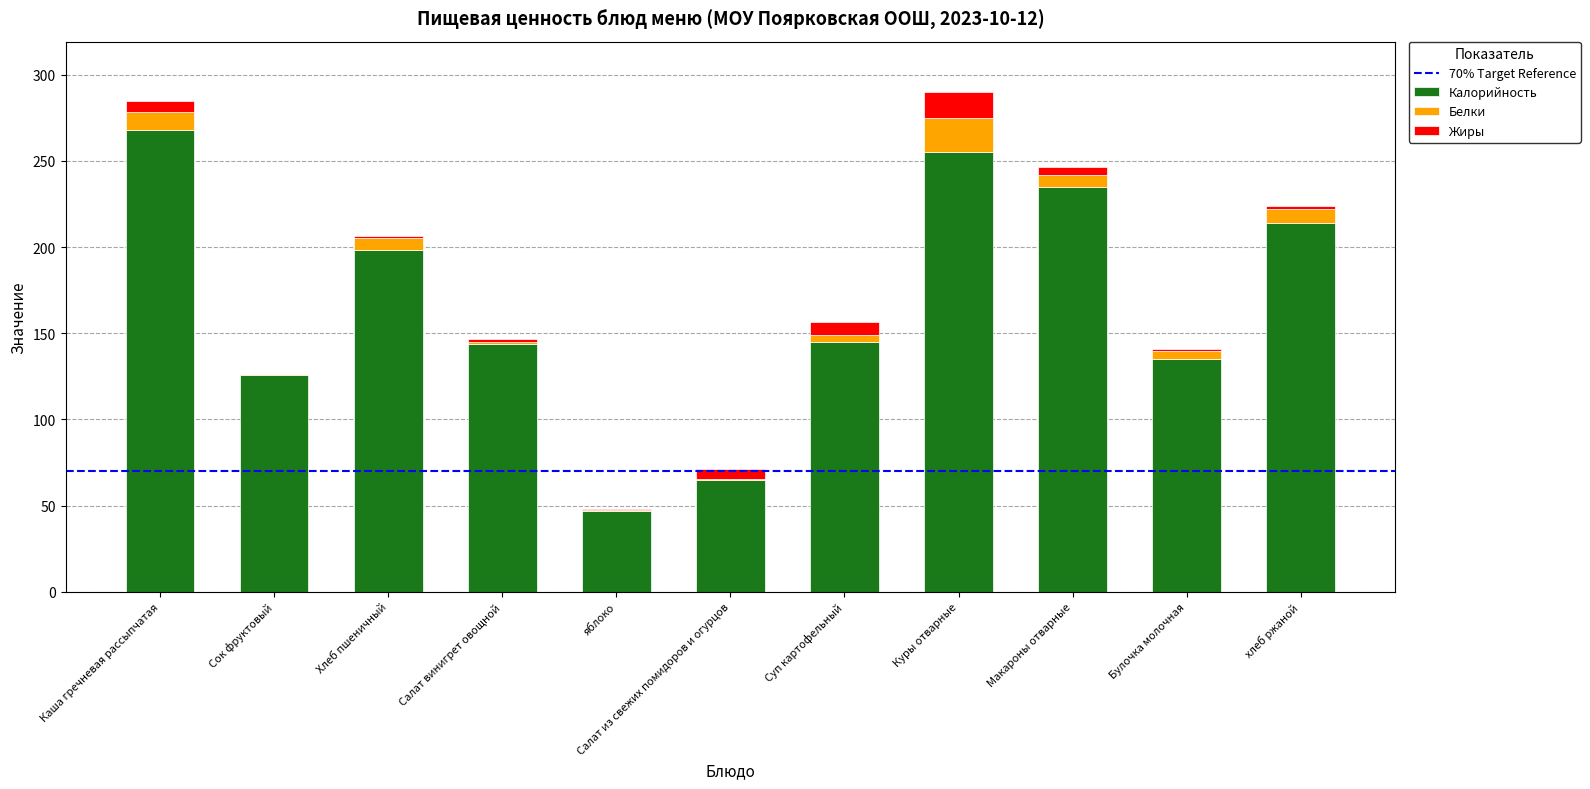

Are the bars horizontal?

No